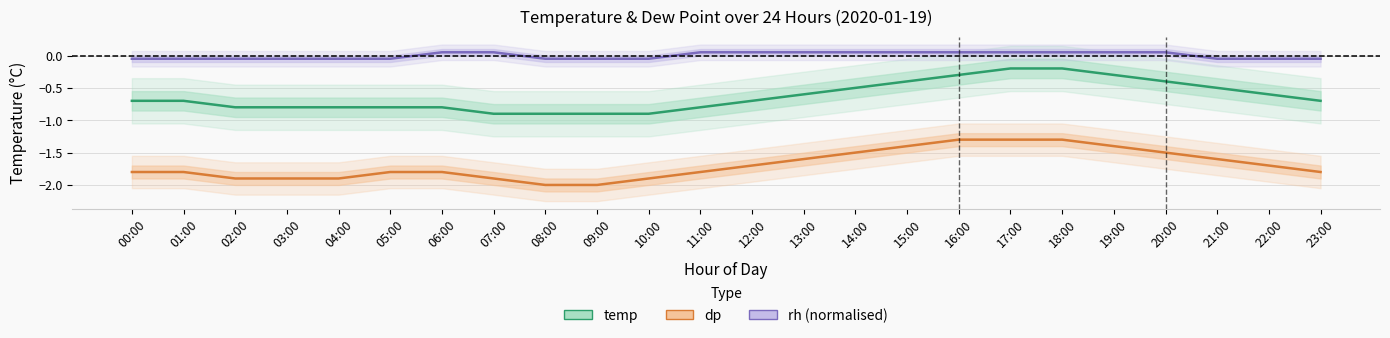

At which category does the chart reach its minimum across all series?

08:00